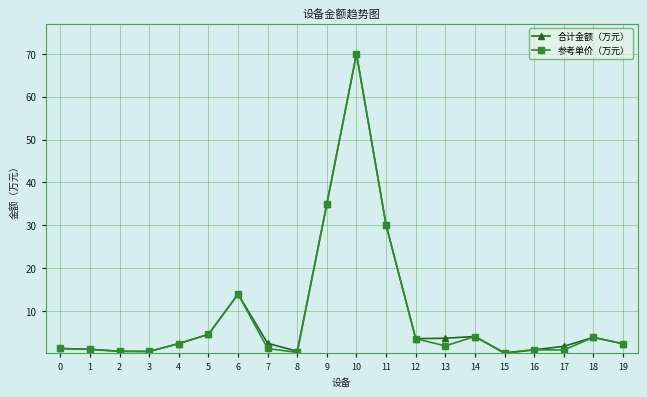

At which category is the sum across all series the highest?

10